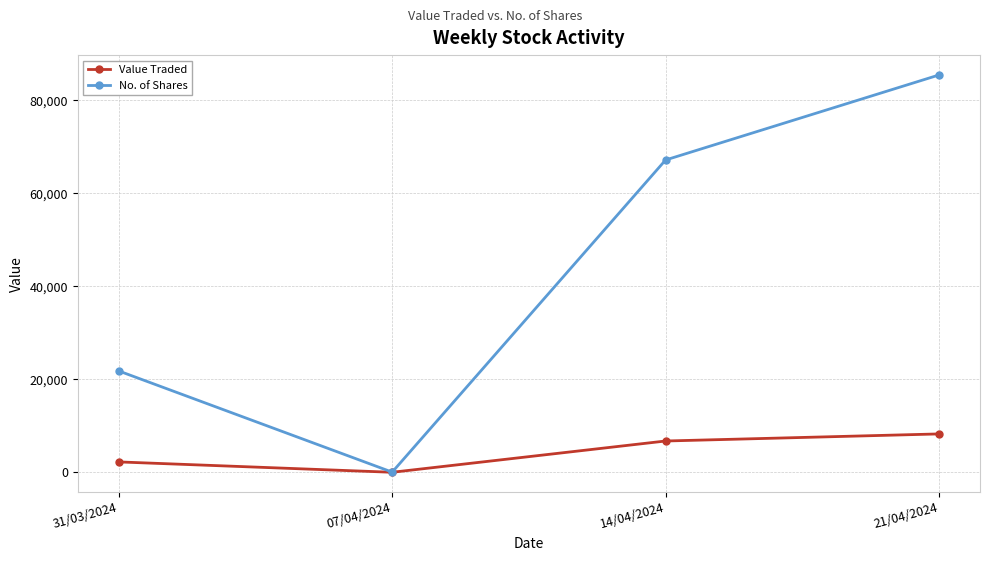

List the series in order of their overall mean, highest first.

No. of Shares, Value Traded